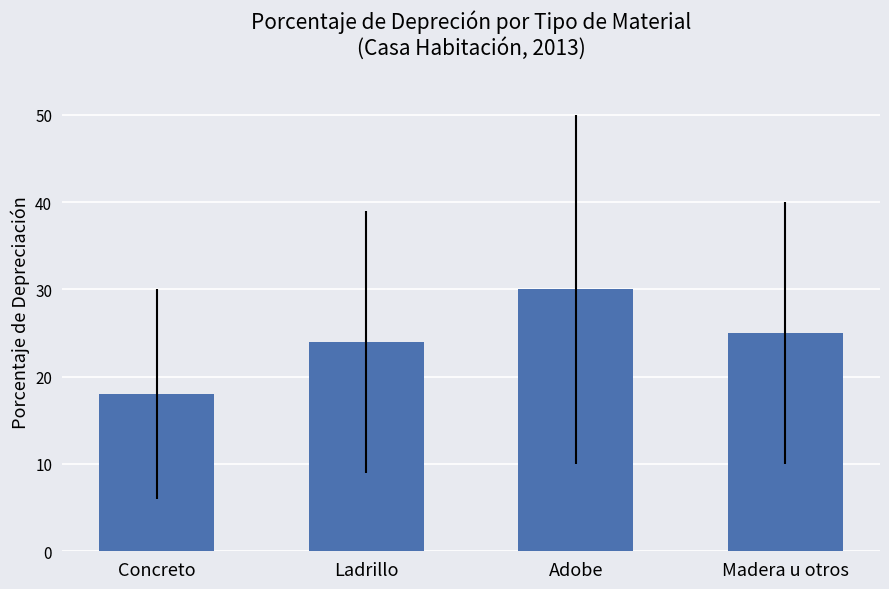

Reading left to right, transcribe all the data shown in this chart.

Concreto=18	Ladrillo=24	Adobe=30	Madera u otros=25